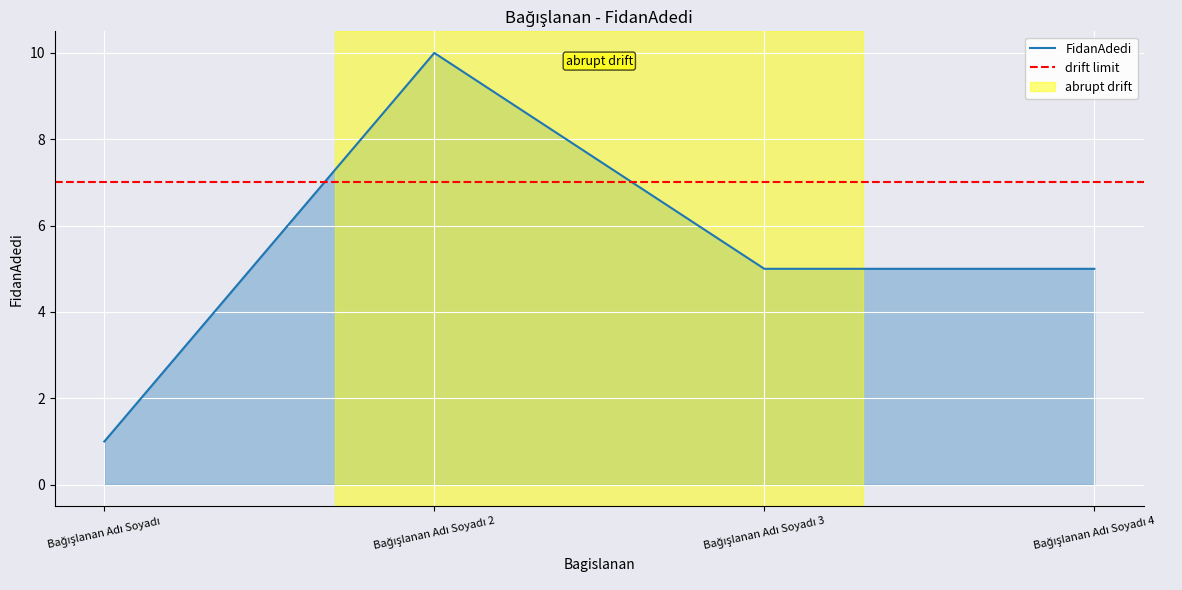

What is the label of the 1st point from the right?

Bağışlanan Adı Soyadı 4